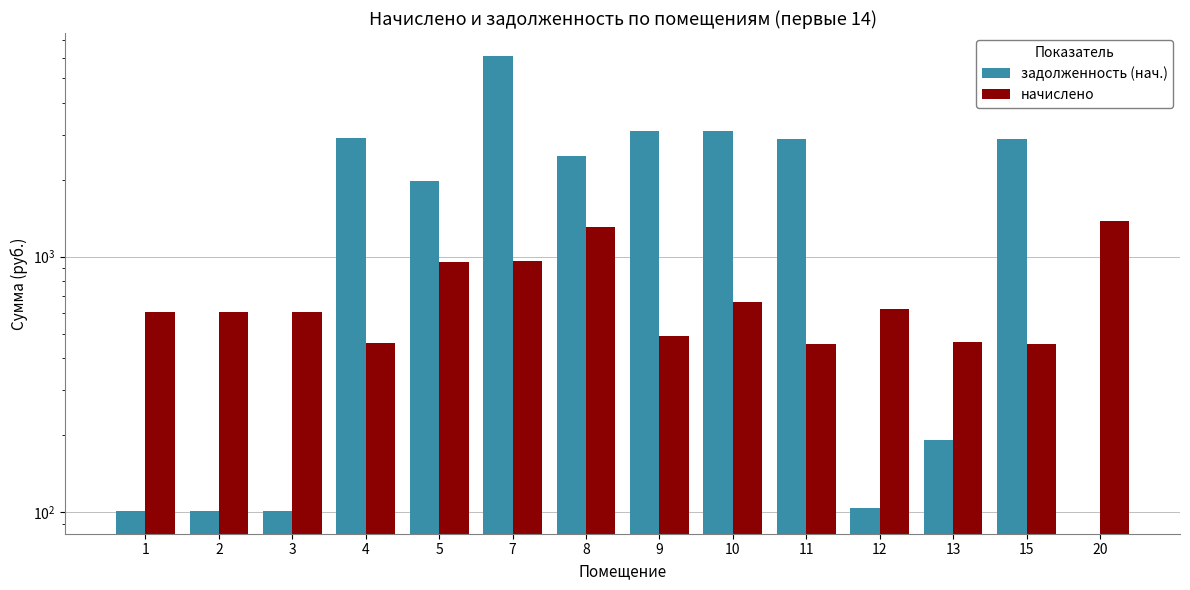

Reading right to left, extract all data points from this chart.

задолженность (нач.): 20=0.0	15=2883.8	13=191.7	12=104.4	11=2883.8	10=3103.2	9=3103.6	8=2465.2	7=6097.3	5=1969.1	4=2911.3	3=101.3	2=101.3	1=101.3
начислено: 20=1382.4	15=453.6	13=462.2	12=626.4	11=453.6	10=665.3	9=488.2	8=1309.0	7=959.0	5=954.7	4=457.9	3=607.8	2=607.8	1=607.8